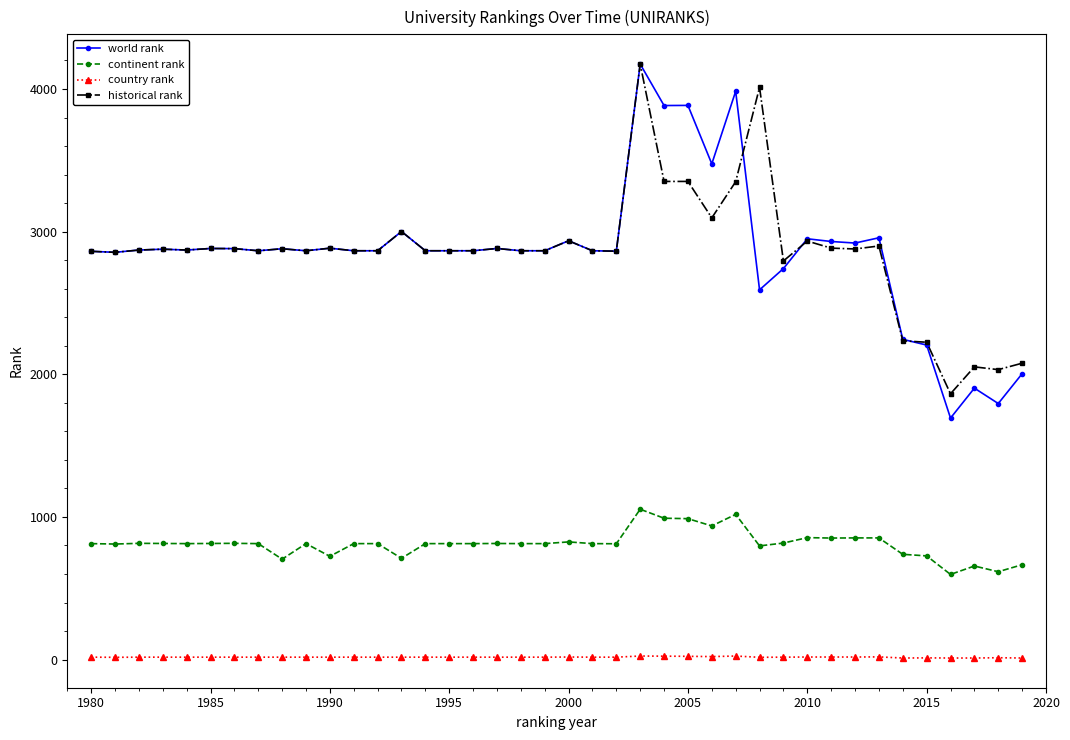

What is the highest value of the world rank series?

4175.0